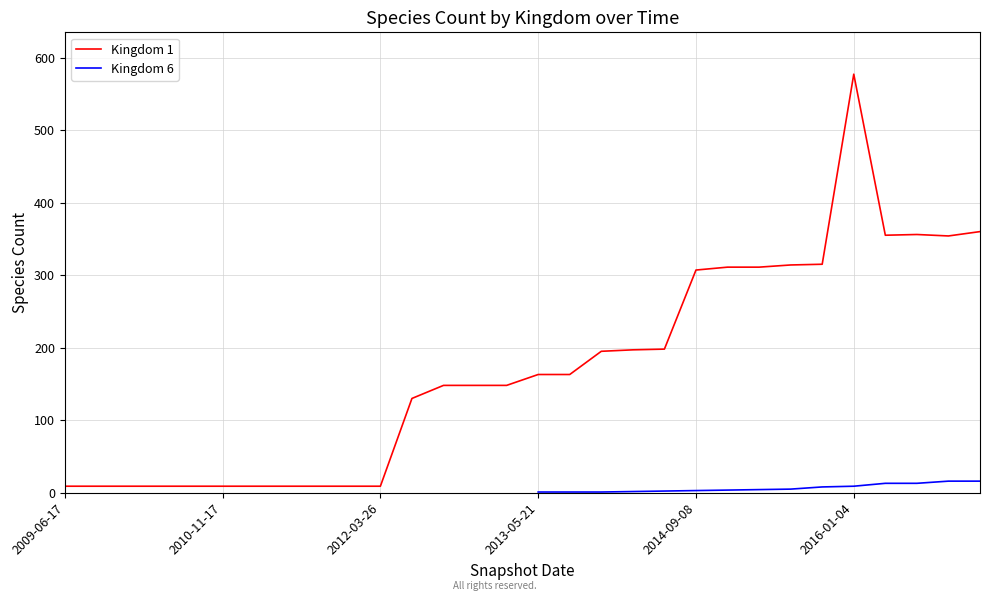

What is the total value across all series at 2012-10?

148